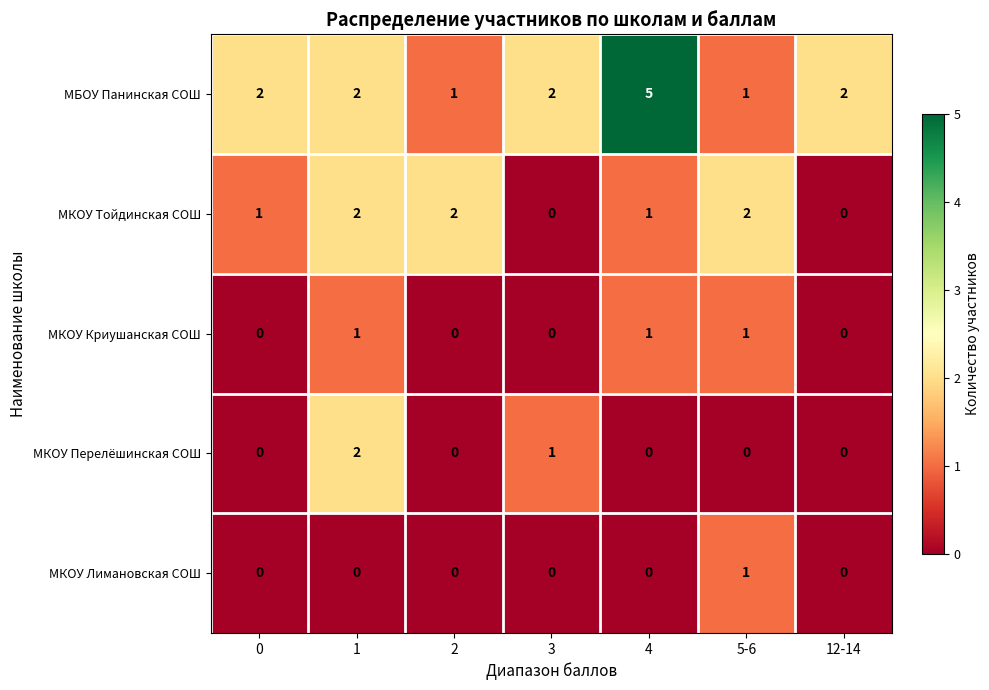

Is it true that МКОУ Перелёшинская СОШ equals -1 at 0?

False